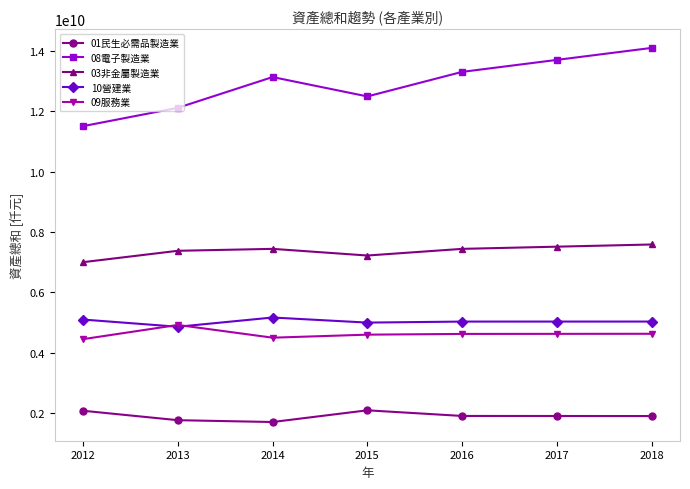

What value does the 08電子製造業 series have at 2017?

13710994921.1